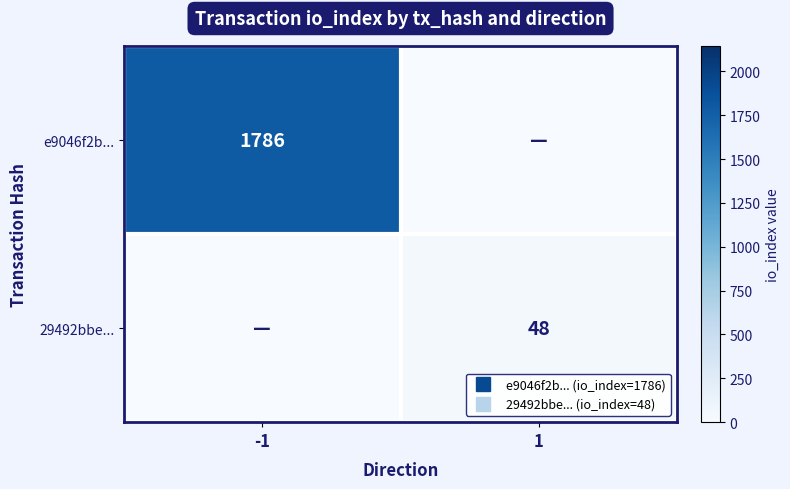

What is the spread (max minus min) of values at 1?

48